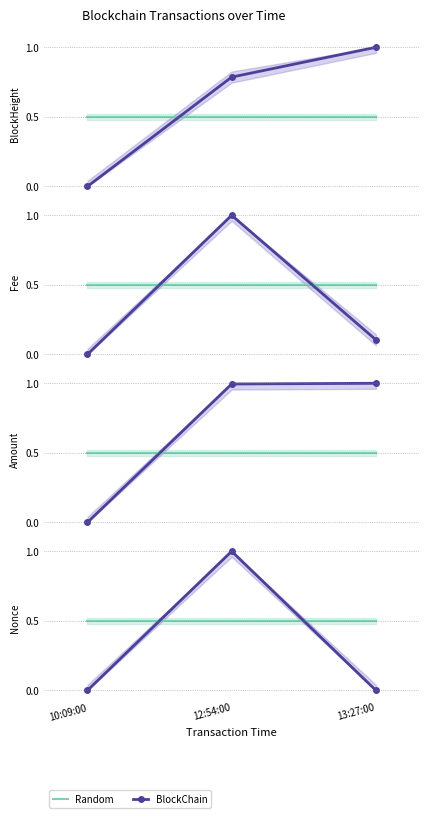

What is the label of the 2nd point from the right?

12:54:00